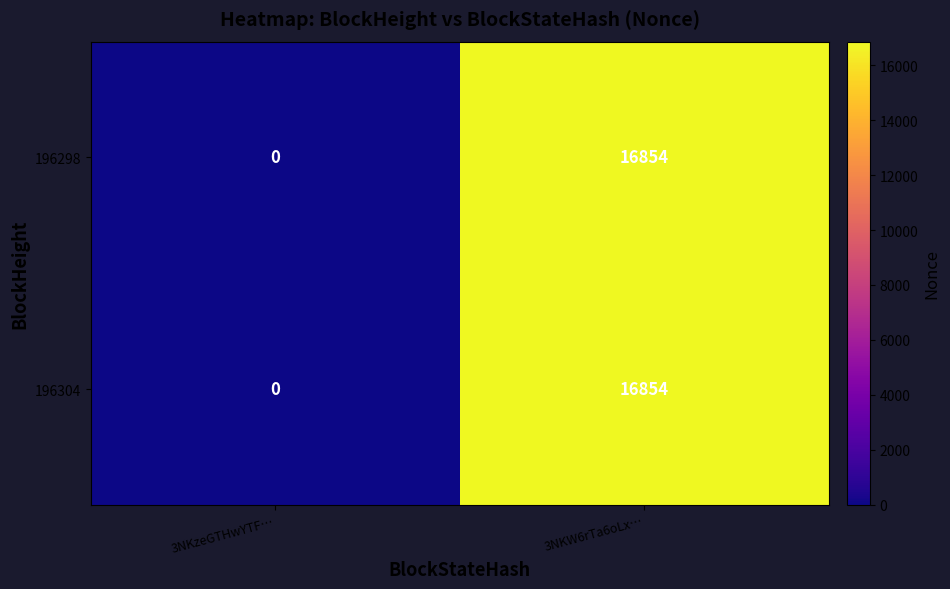

What is the average value of the 196304 series?

8427